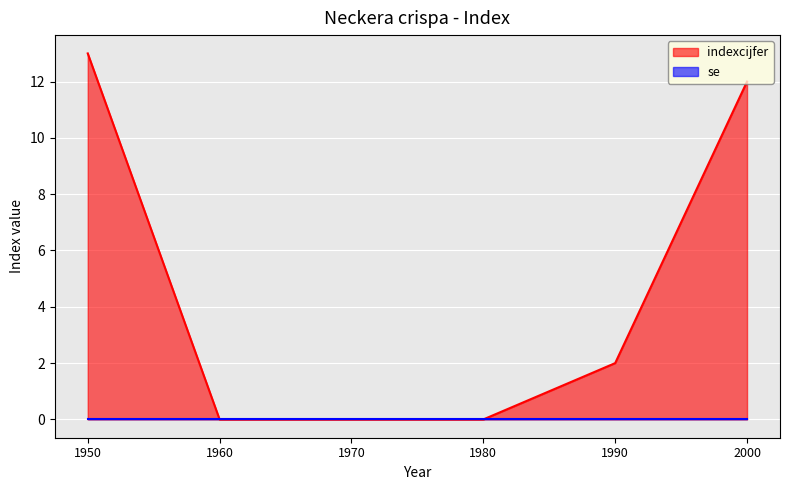

Reading right to left, extract all data points from this chart.

12	2	0	0	0	13